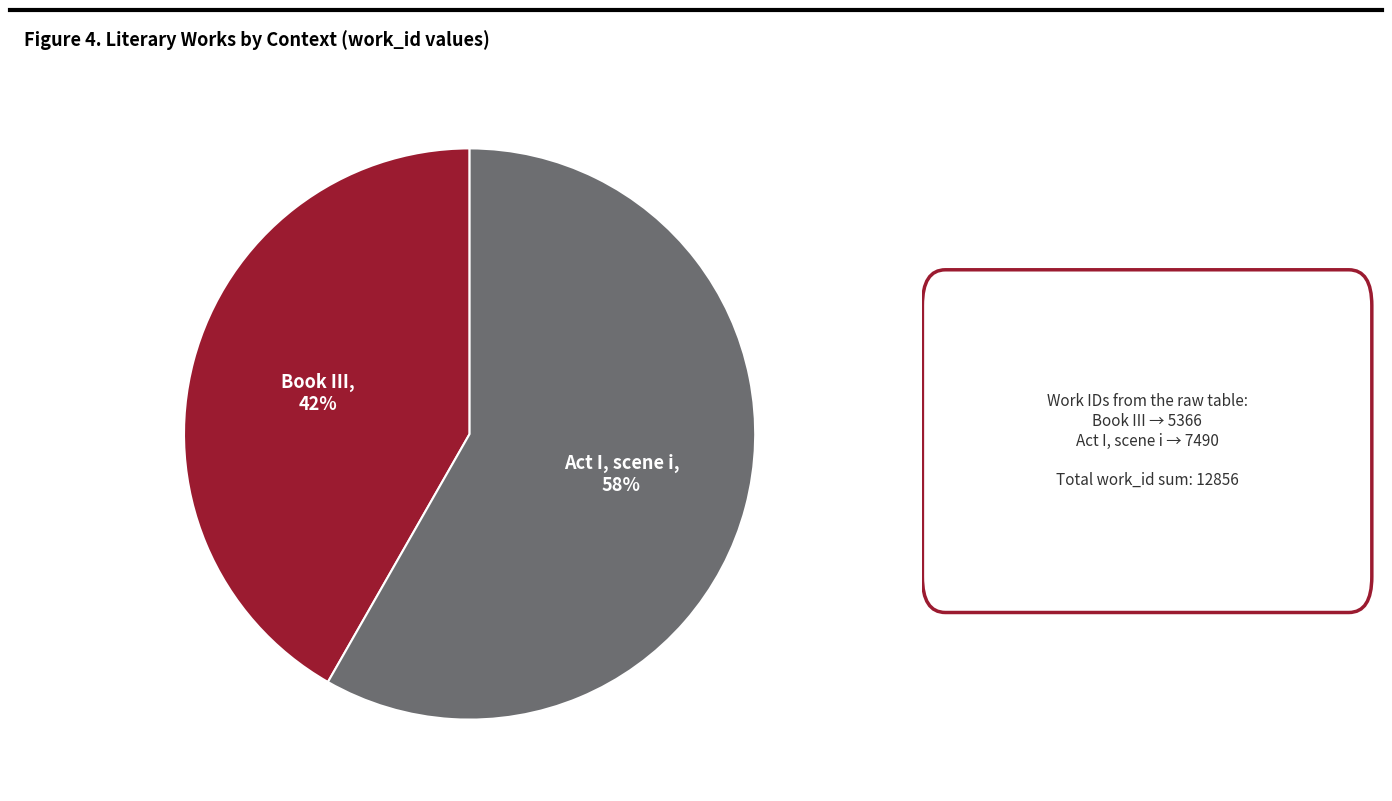

The Book III slice represents 42% of the pie. True or false?

True